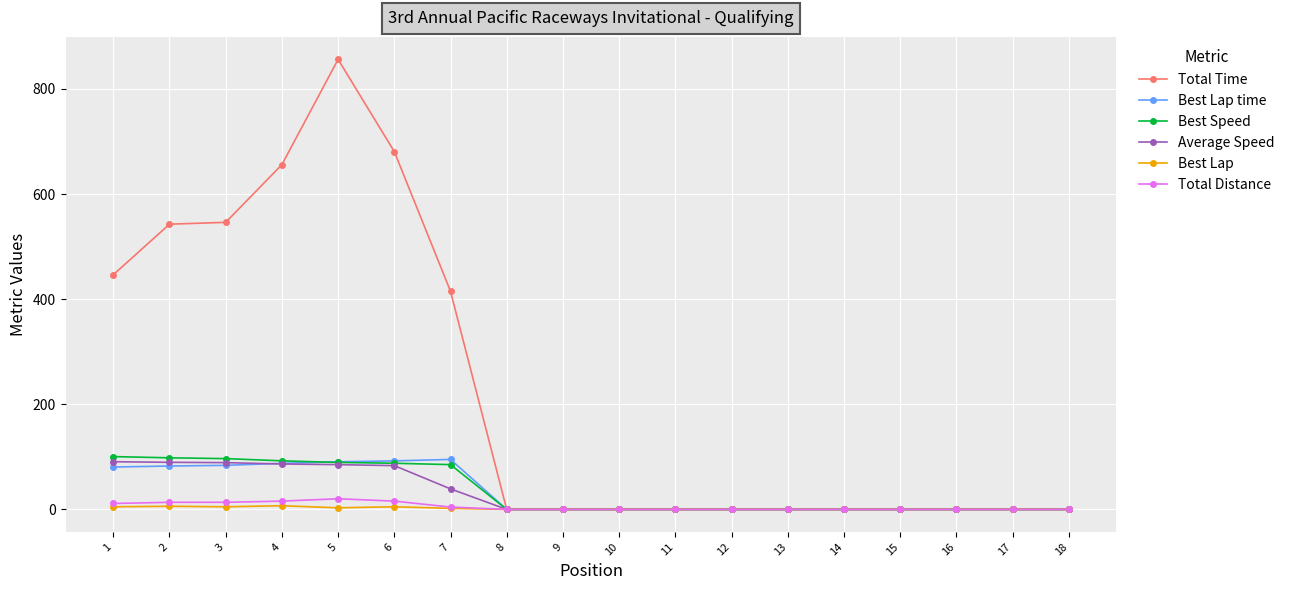

The value of Average Speed at 16 is 33.9. True or false?

False